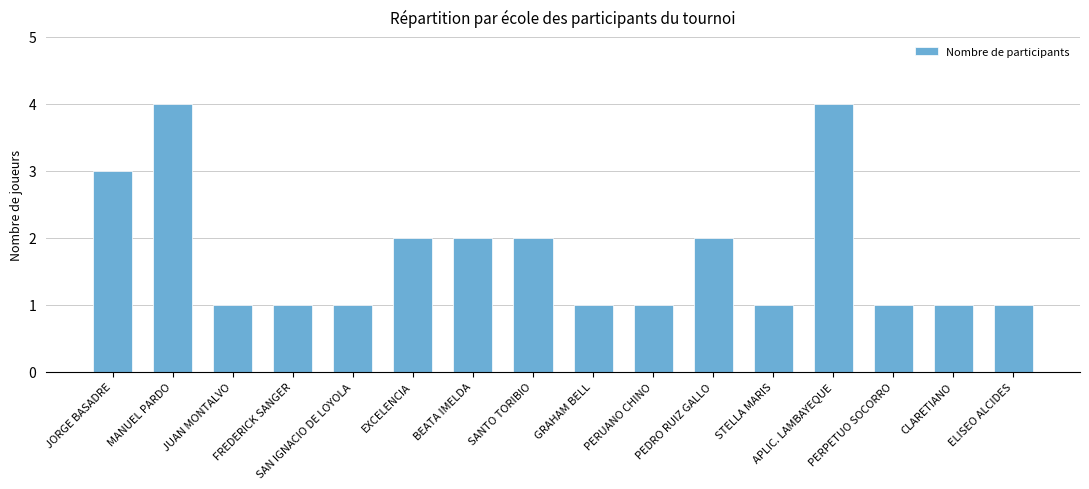

How many values are between 1 and 2?

13